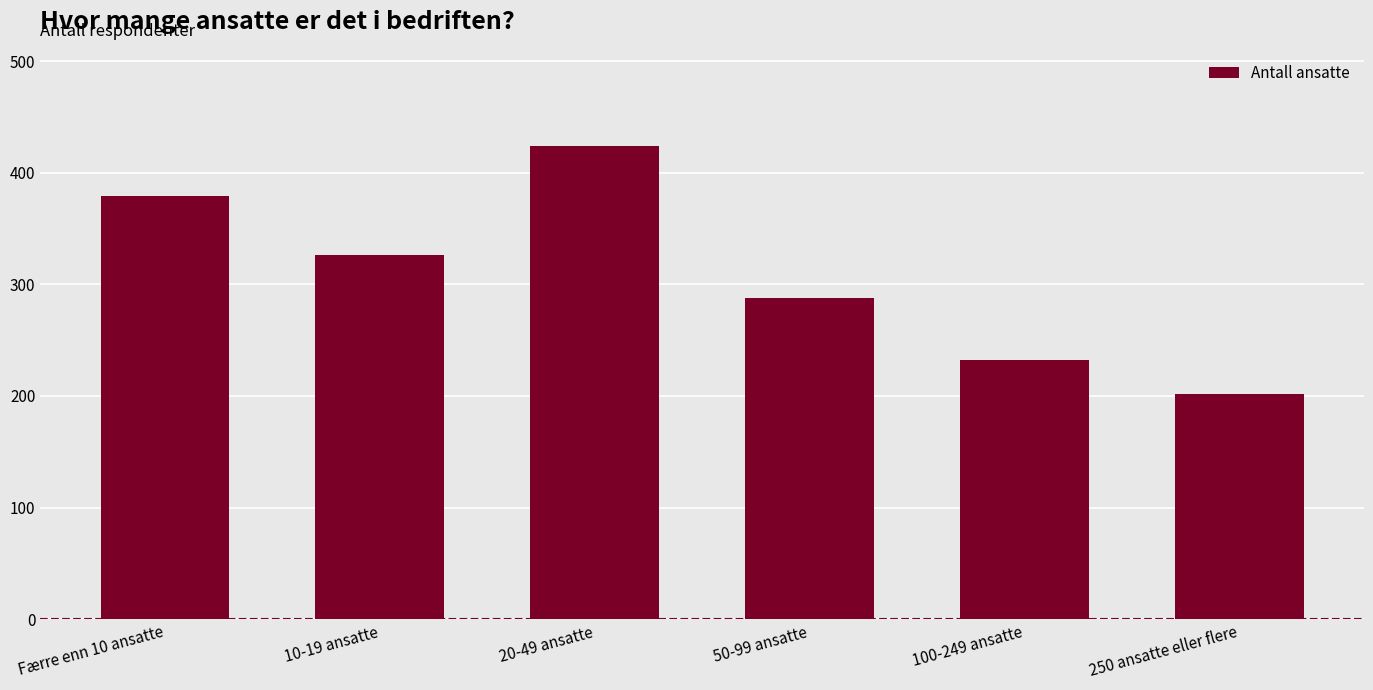

Reading left to right, what are all the values shown in this chart?

379	326	424	288	232	202